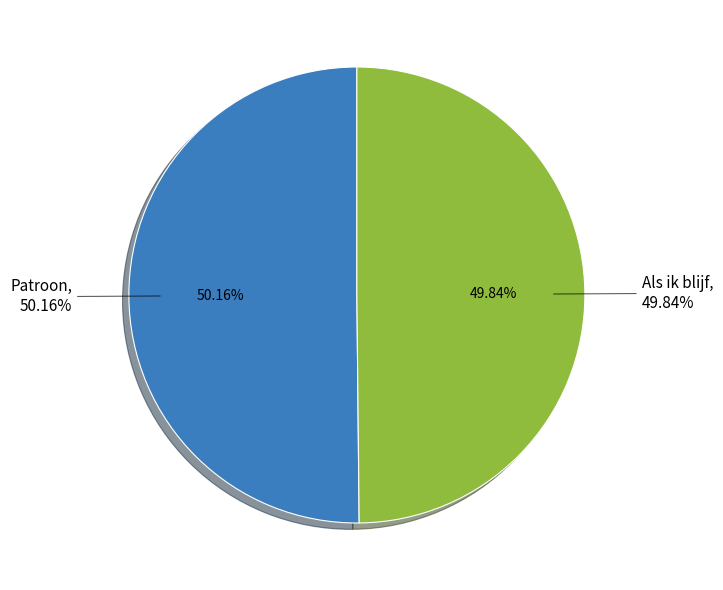

Rank the categories by value from highest to lowest.

Patroon, Als ik blijf